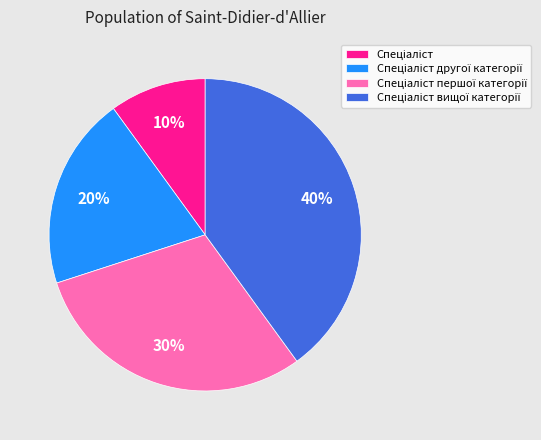

Is there any slice that represents more than half of the pie?

No